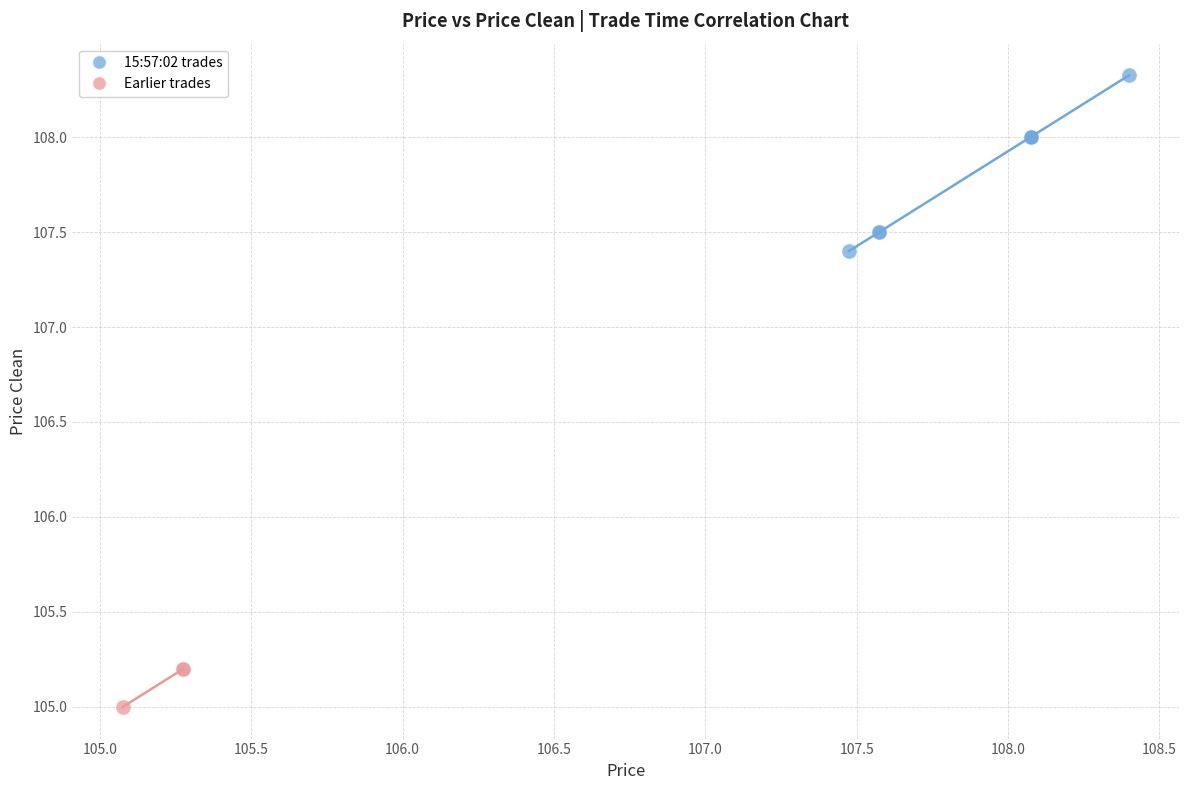

What are all the series names shown in the legend?

15:57:02 trades, Earlier trades